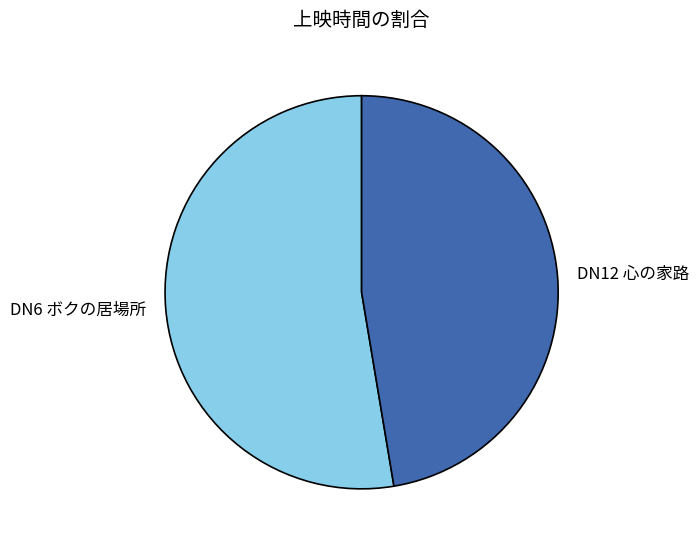

How many slices are in this pie chart?

2